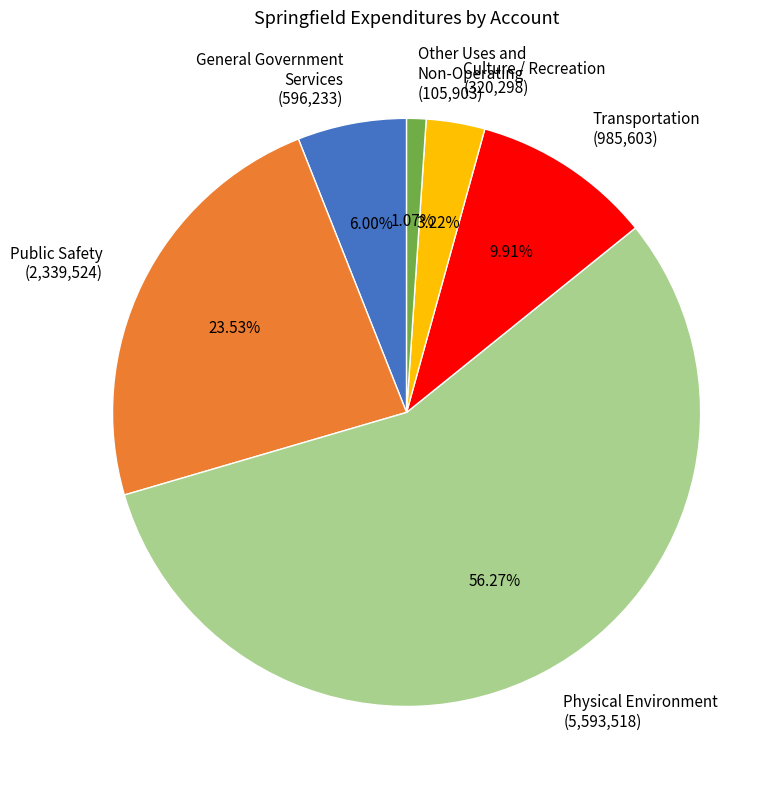

Does any single category account for the majority?

Yes